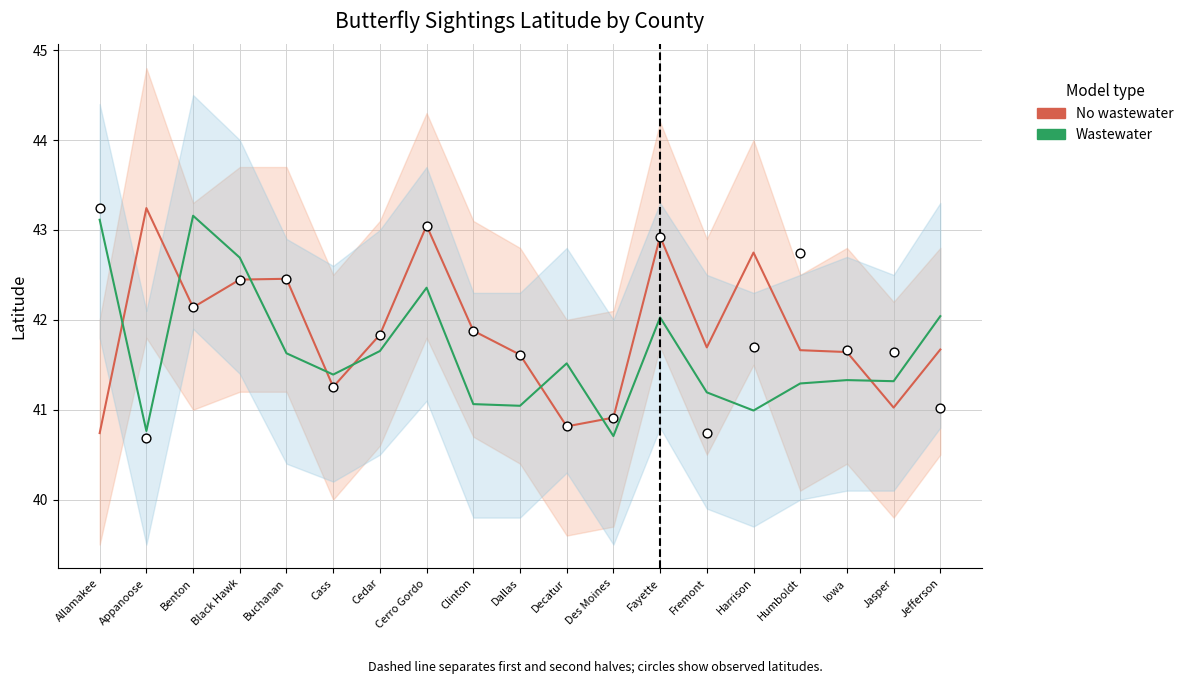

Which series reaches the minimum Y coordinate?

Wastewater